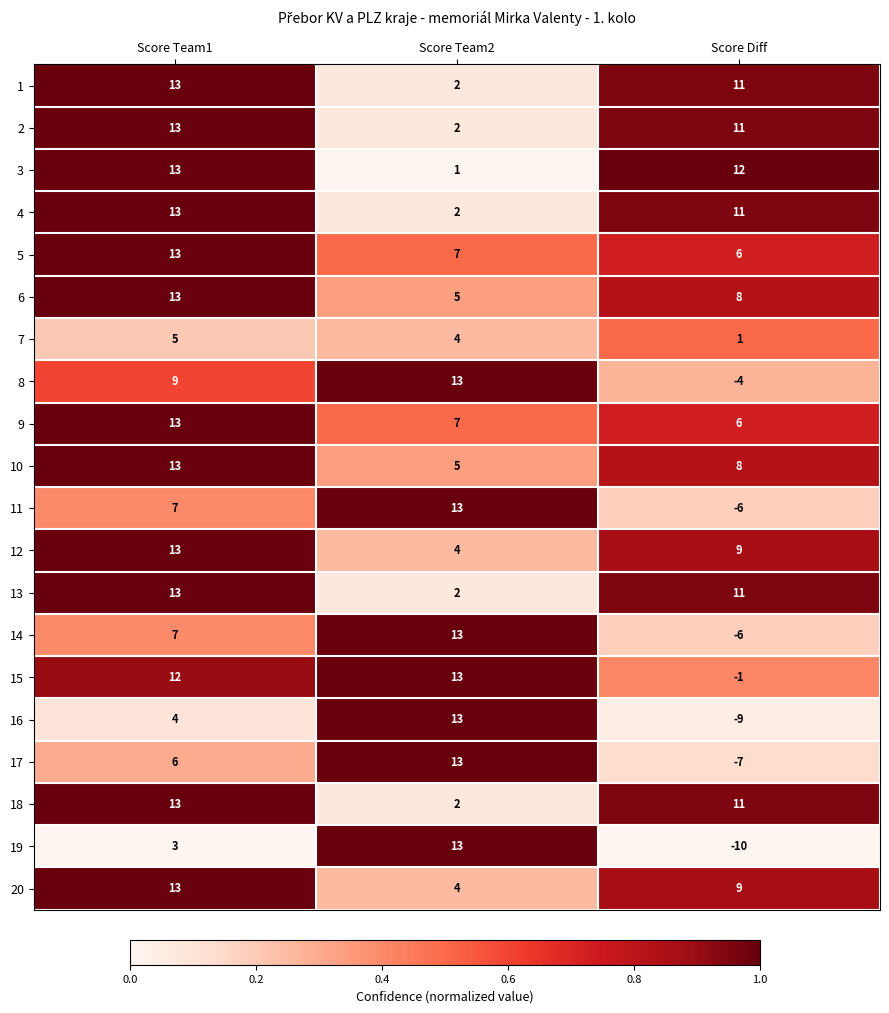

Is the value of 6 at Score Diff greater than the value of 8 at Score Diff?

Yes